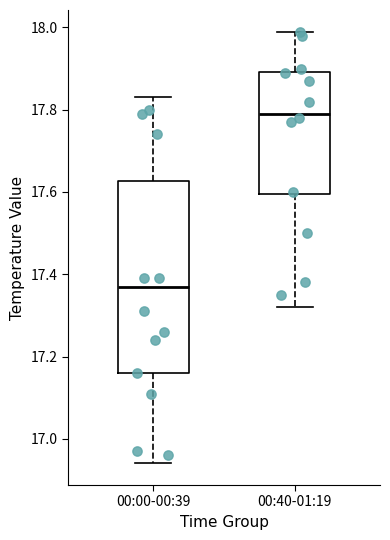

Which box has the highest median line?

00:40-01:19